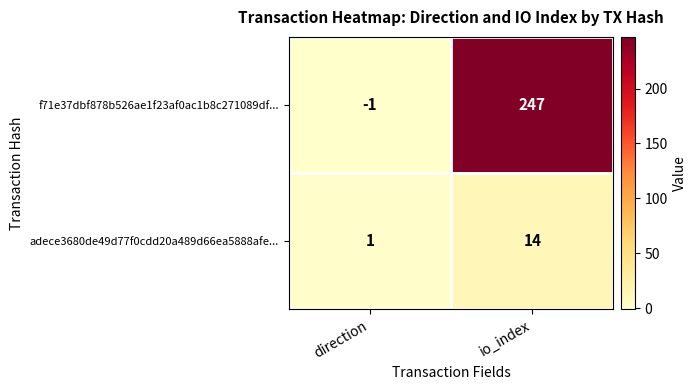

What is the total value across all series at io_index?

261